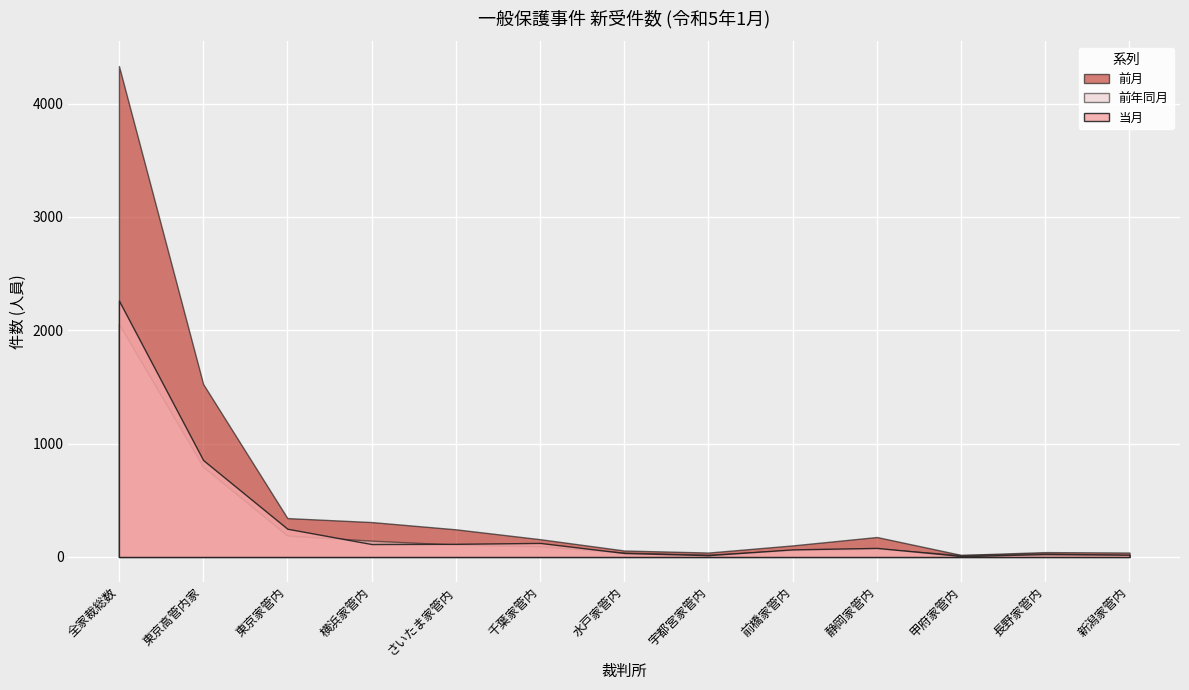

Reading right to left, list all the values displayed in this chart.

当月: 新潟家管内=20	長野家管内=25	甲府家管内=9	静岡家管内=80	前橋家管内=67	宇都宮家管内=16	水戸家管内=35	千葉家管内=124	さいたま家管内=116	横浜家管内=114	東京家管内=249	東京高管内家=855	全家裁総数=2262
前月: 新潟家管内=39	長野家管内=43	甲府家管内=18	静岡家管内=176	前橋家管内=102	宇都宮家管内=39	水戸家管内=57	千葉家管内=157	さいたま家管内=244	横浜家管内=308	東京家管内=343	東京高管内家=1526	全家裁総数=4332
前年同月: 新潟家管内=17	長野家管内=32	甲府家管内=17	静岡家管内=74	前橋家管内=61	宇都宮家管内=20	水戸家管内=39	千葉家管内=94	さいたま家管内=109	横浜家管内=144	東京家管内=189	東京高管内家=796	全家裁総数=2055